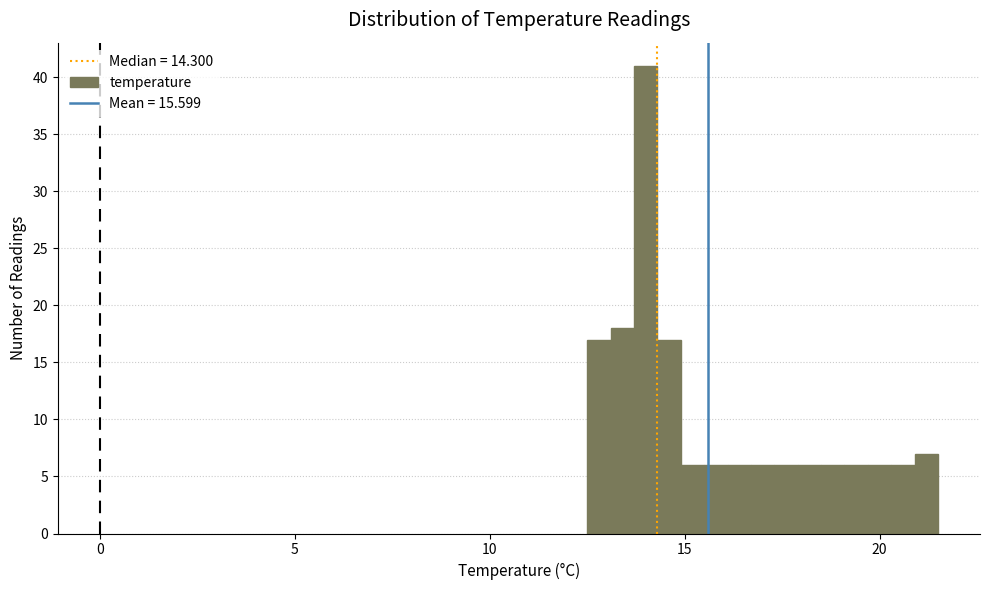

Read against the x-axis, roughly where is the centre of the tallest bar?

14.0